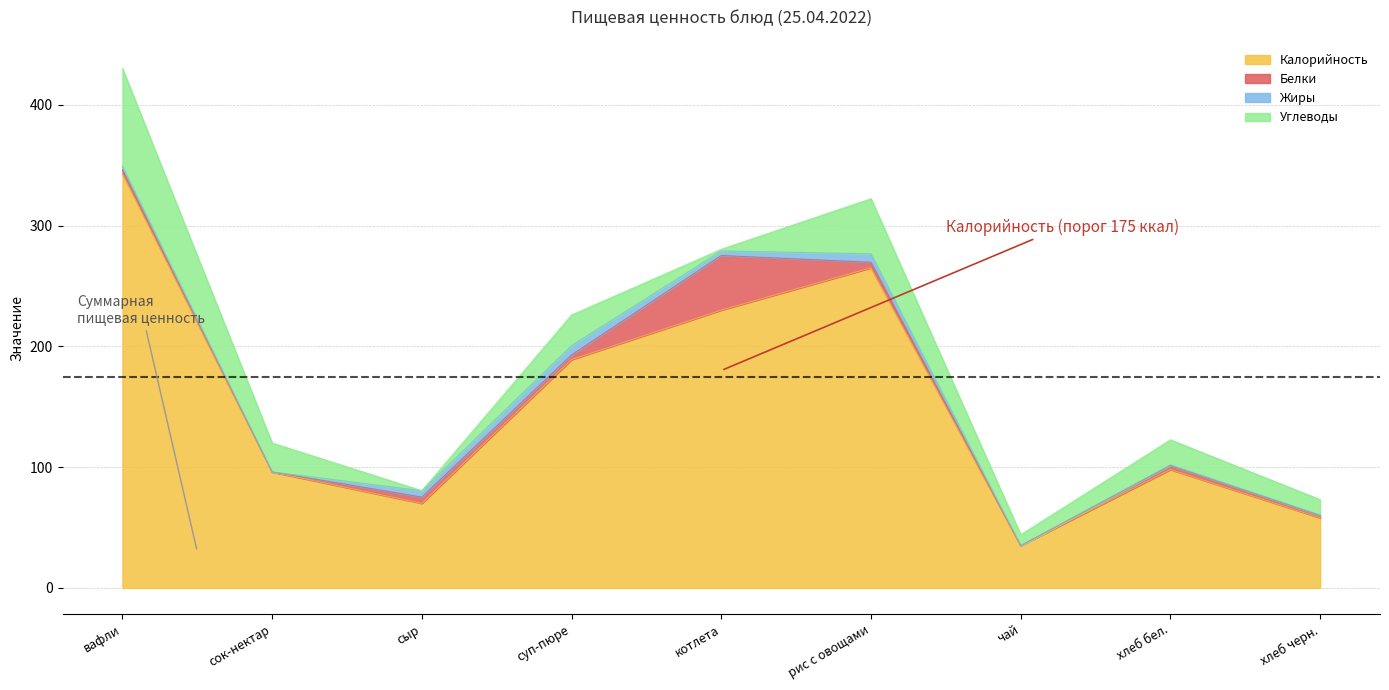

True or false: Белки and Углеводы cross at least once.

True